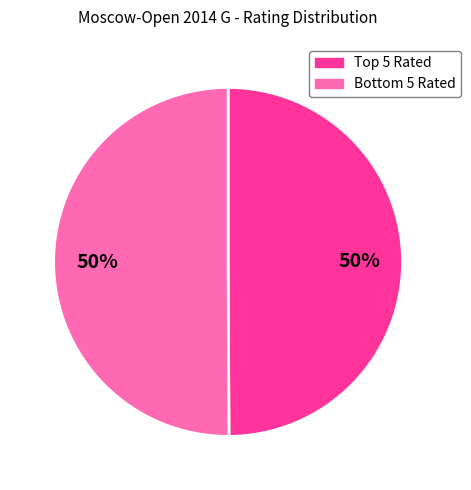

How many segments does this pie chart have?

2